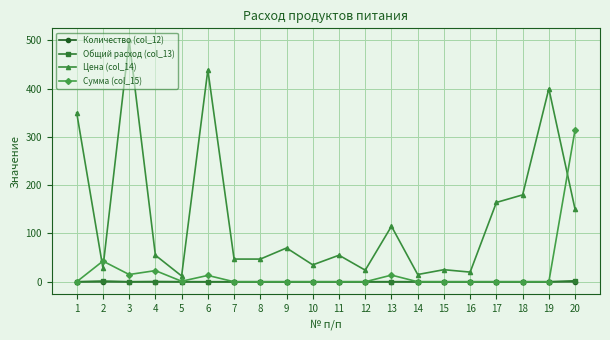

Which series changed the most between 17 and 19?

Цена (col_14)